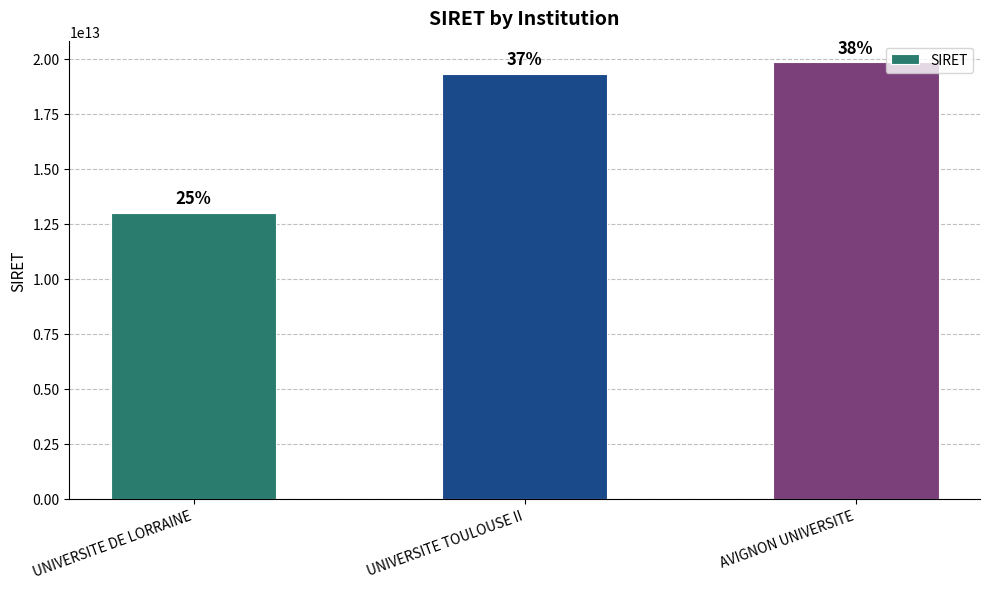

Between UNIVERSITE TOULOUSE II and AVIGNON UNIVERSITE, which is larger?

AVIGNON UNIVERSITE